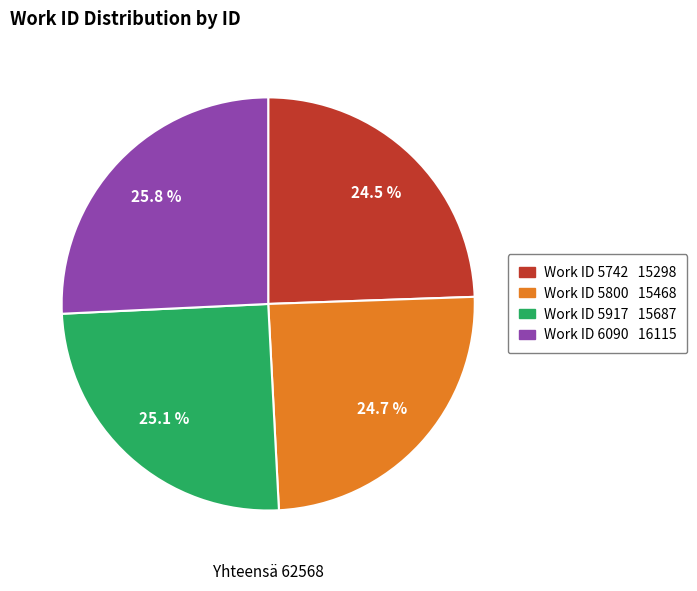

Is there a majority slice in this chart?

No